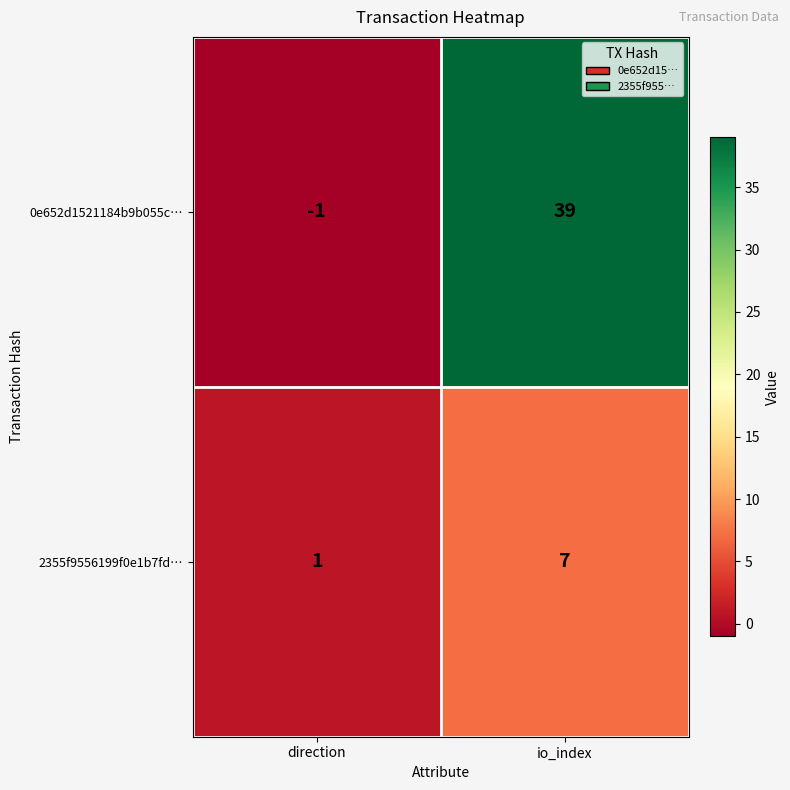

Rank the series by their average value, from highest to lowest.

0e652d1521184b9b055c…, 2355f9556199f0e1b7fd…